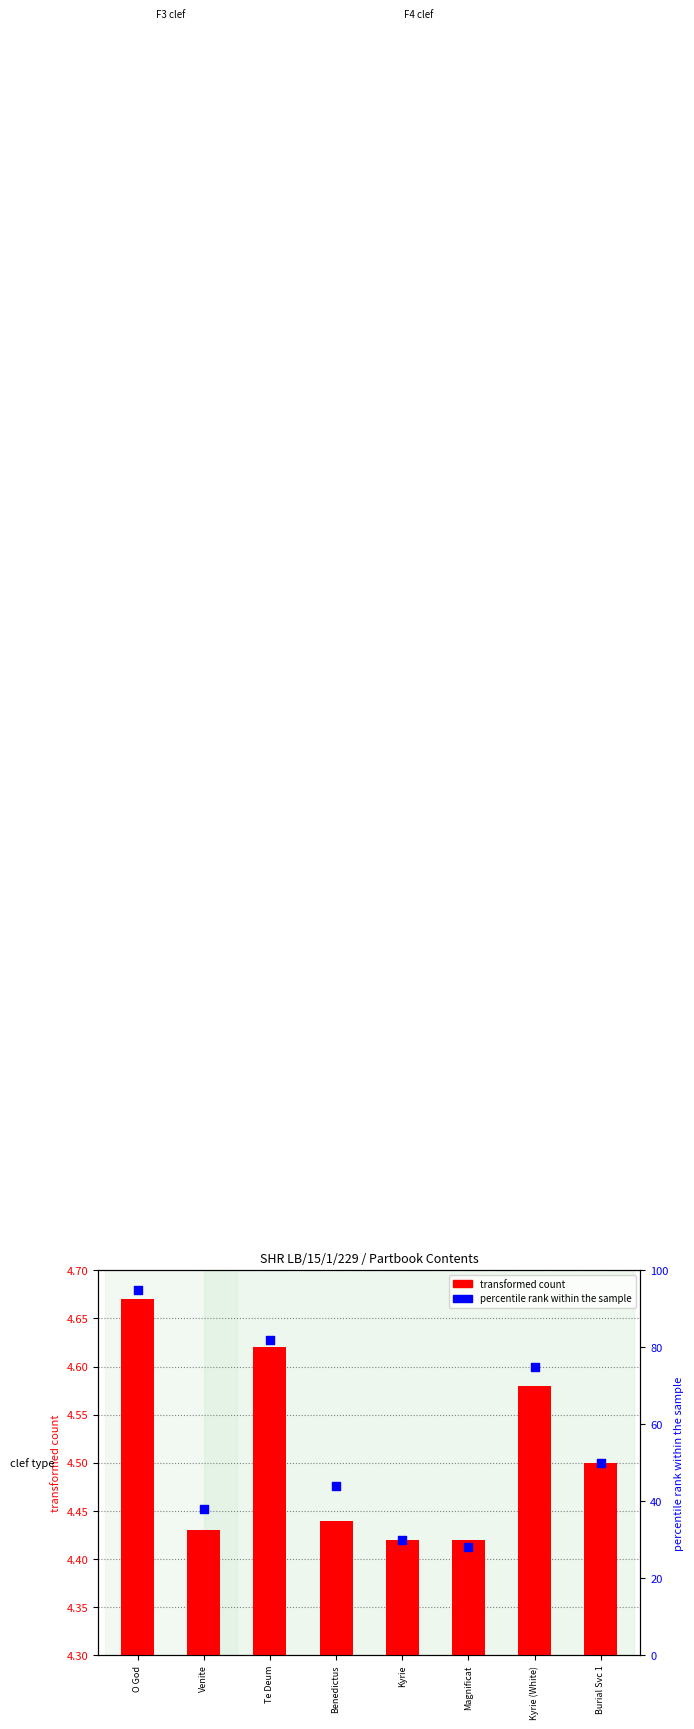

What is the change in value from Te Deum to Burial Svc 1?

-32.0